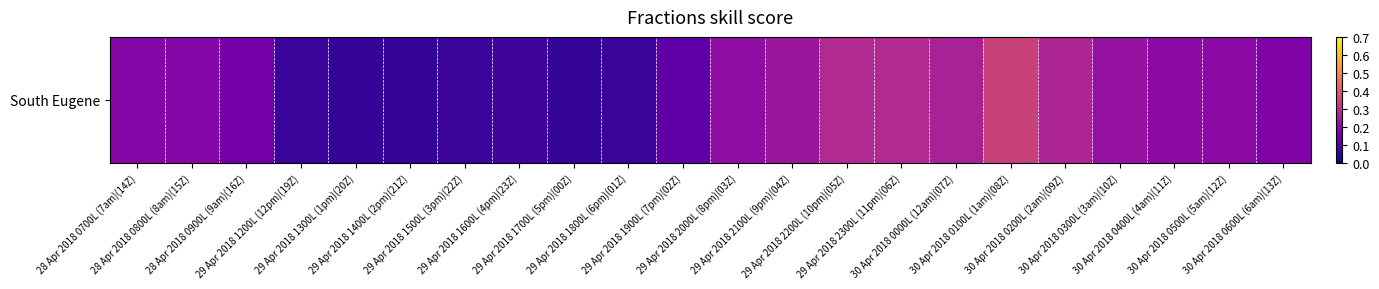

What is the average value?

0.2